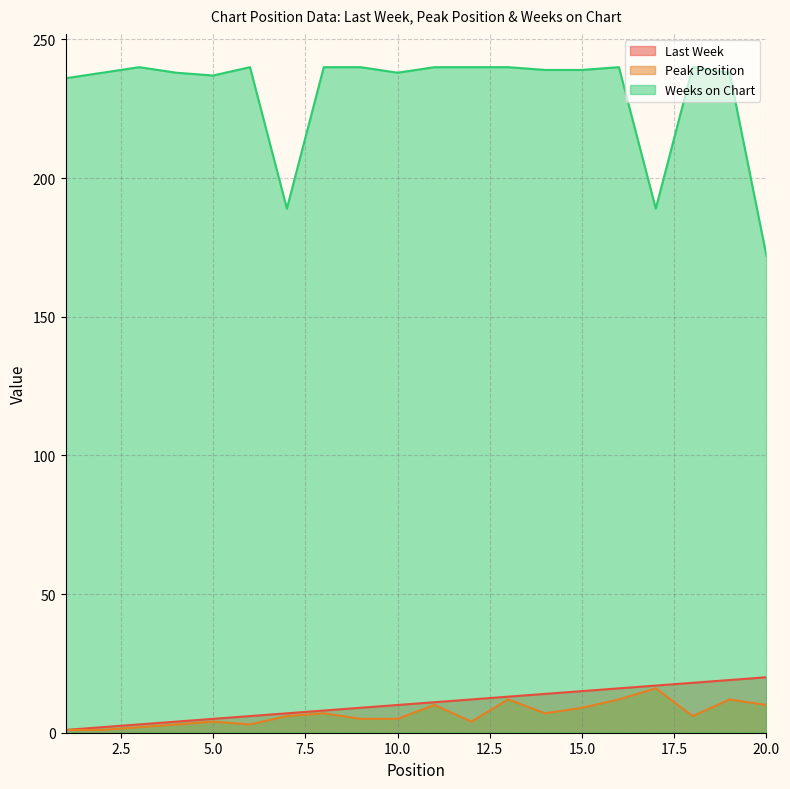

The Weeks on Chart series shows 157 at 12. True or false?

False